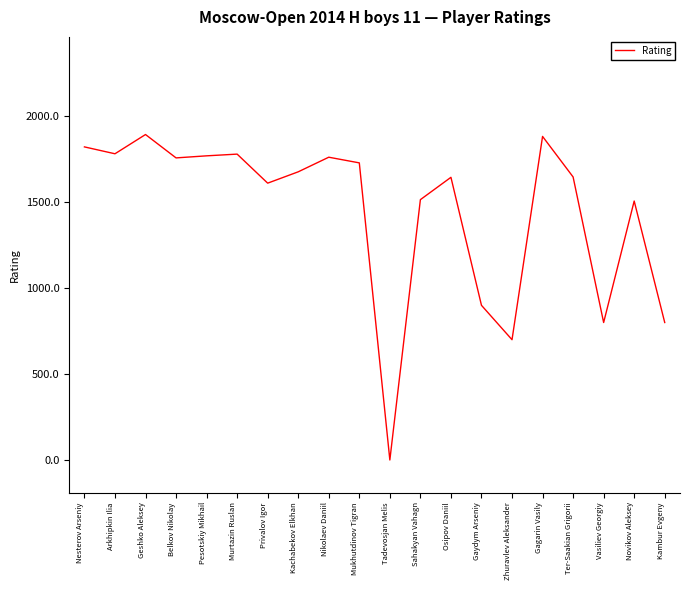

What is the average value?

1449